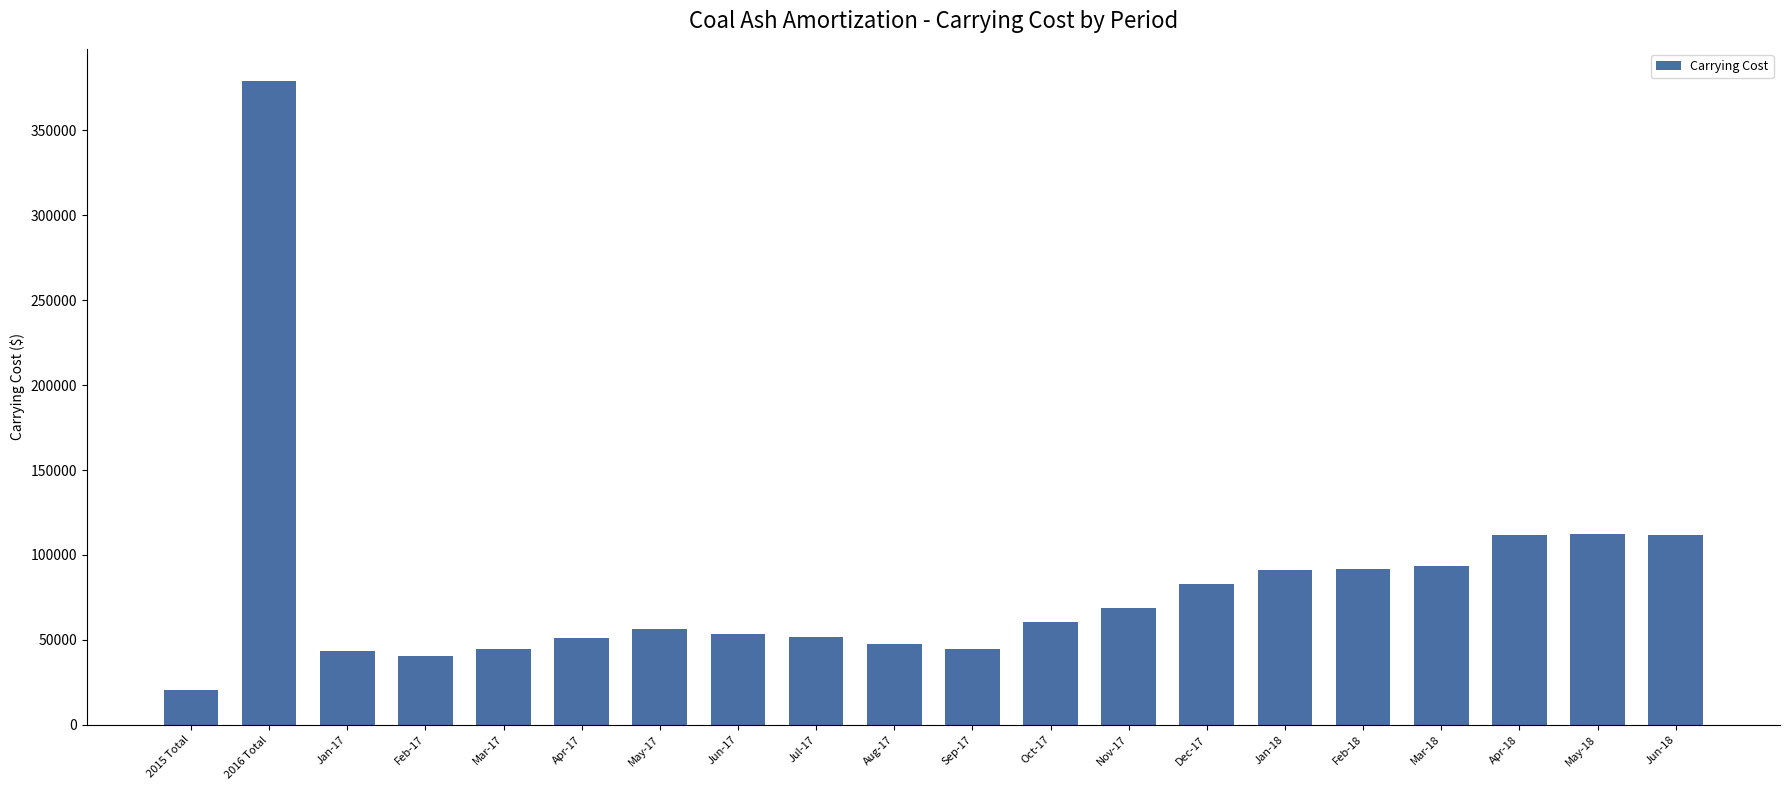

What is the value of the 16th bar from the left?

91534